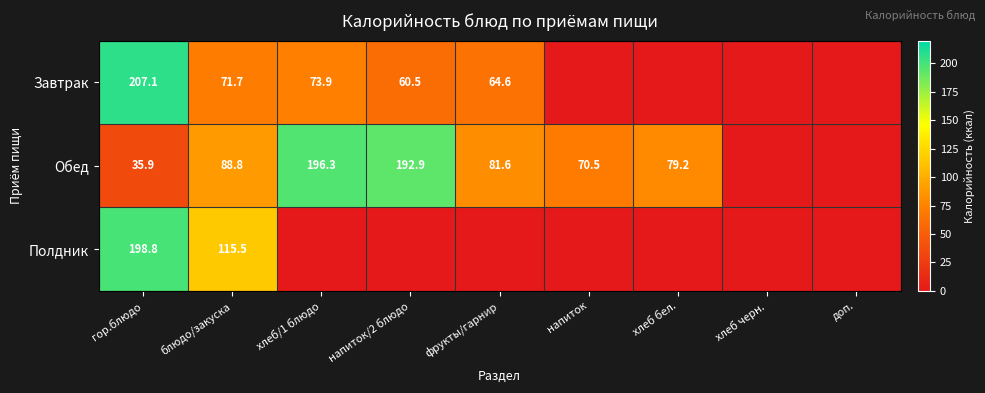

Rank the series at блюдо/закуска from highest to lowest value.

Полдник, Обед, Завтрак